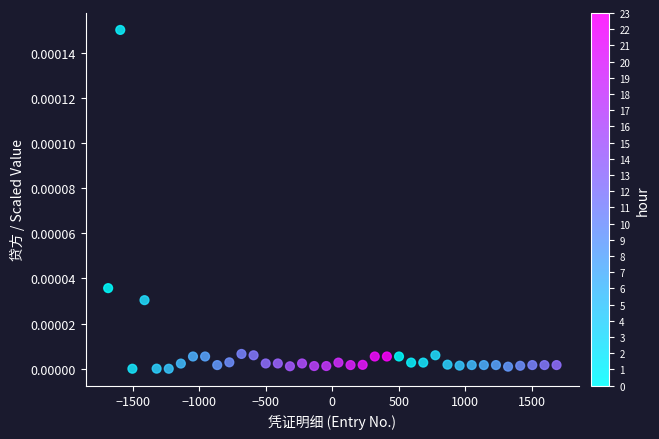

What is the range of X values (max minus min)?

3374.1